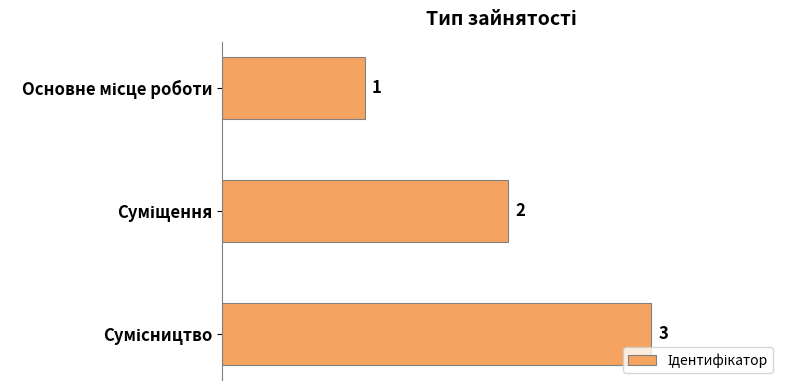

Count the values in the range 1 to 3.

3